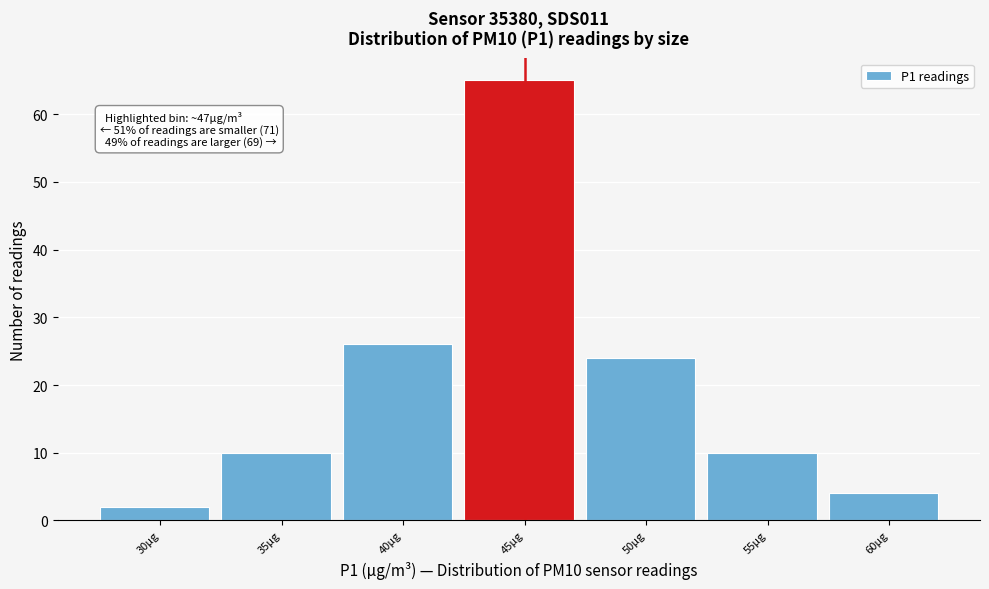

Reading left to right, transcribe all the data shown in this chart.

30µg=2	35µg=10	40µg=26	45µg=65	50µg=24	55µg=10	60µg=4